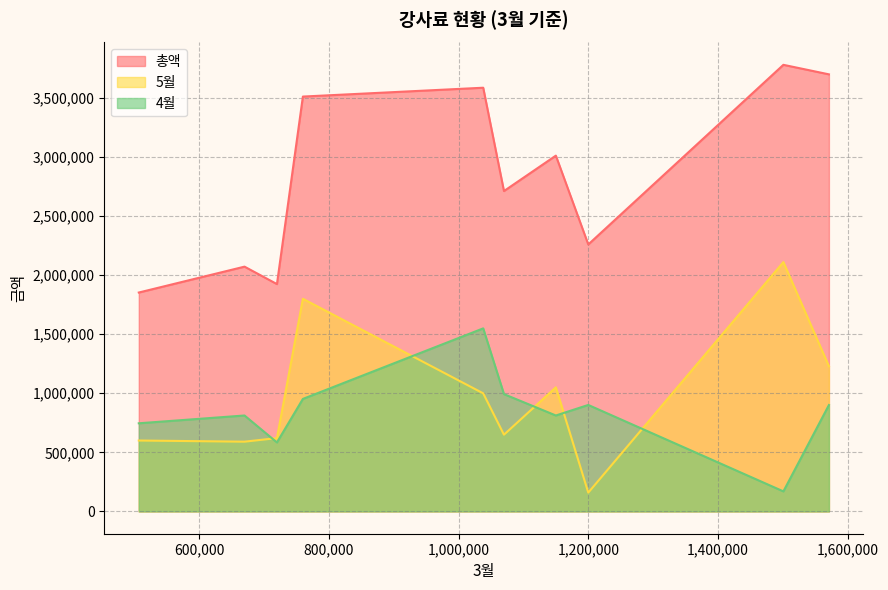

What is the sum of all 총액 values?

28415810